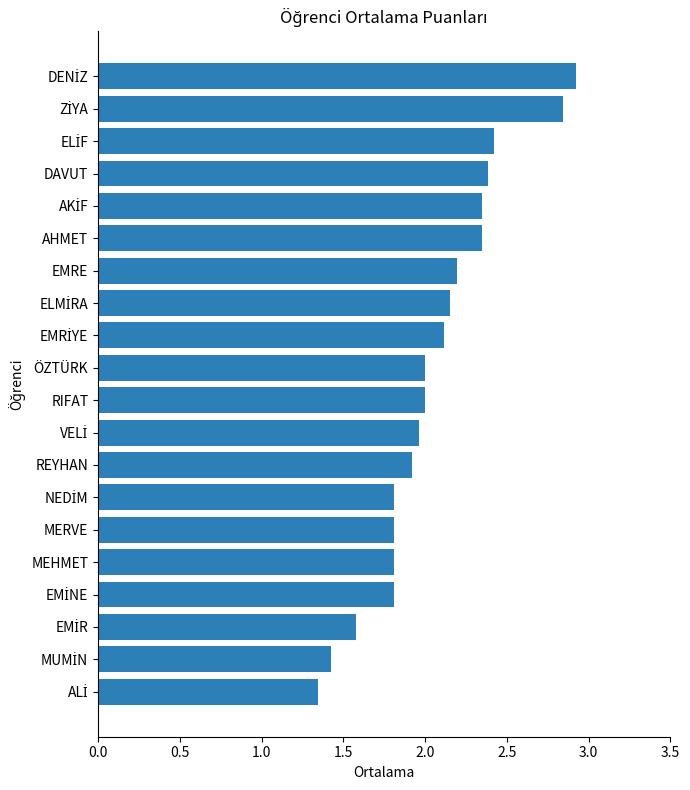

What is the value of the 1st bar from the top?

2.9